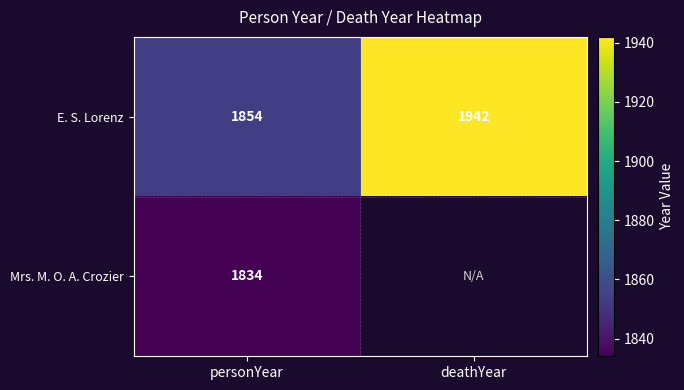

What is the average value of the E. S. Lorenz series?

1898